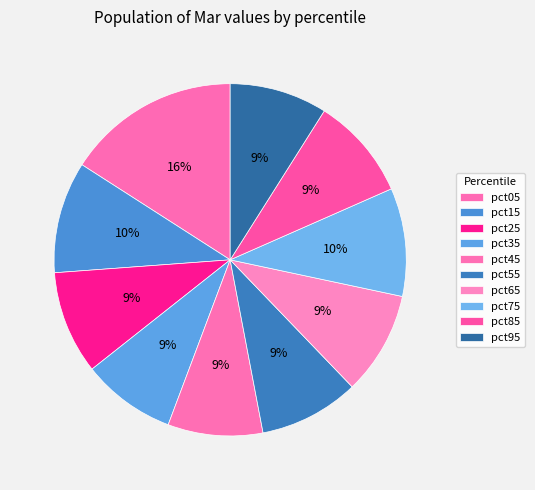

Do pct35 and pct85 together represent more than half of the pie?

No